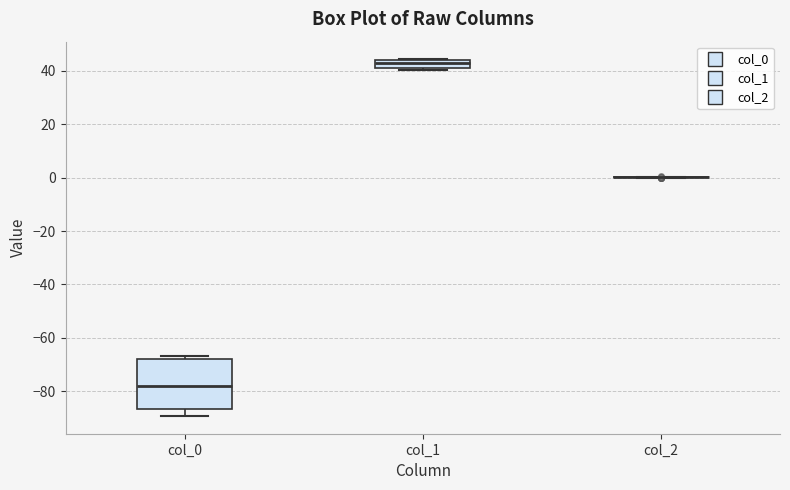

Where does the median line of the box for col_0 sit on the y-axis? The values are not printed on the chart, so give them approximately, as read against the axis.

-78